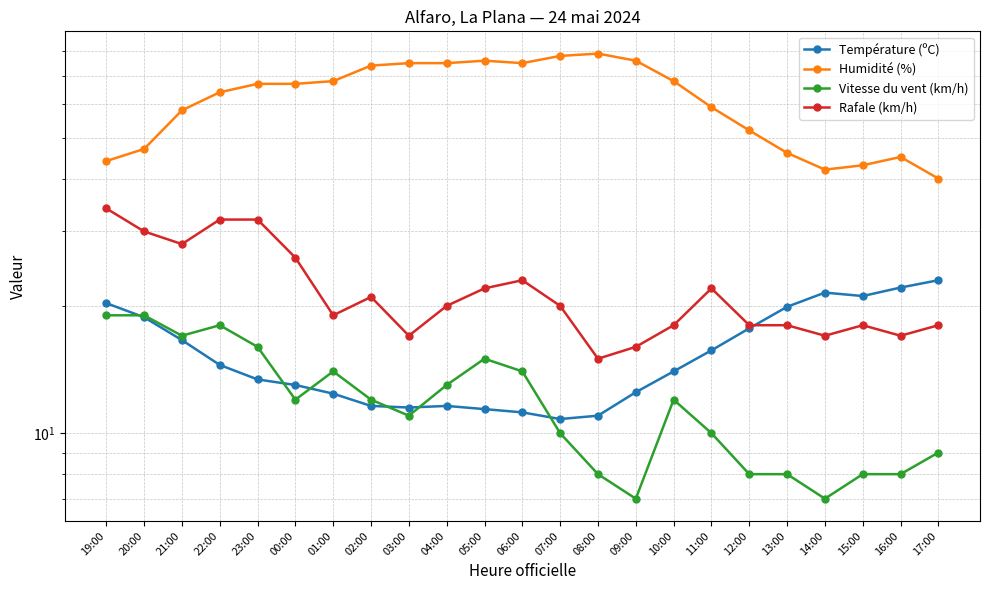

What is the spread (max minus min) of values at 08:00?

71.0